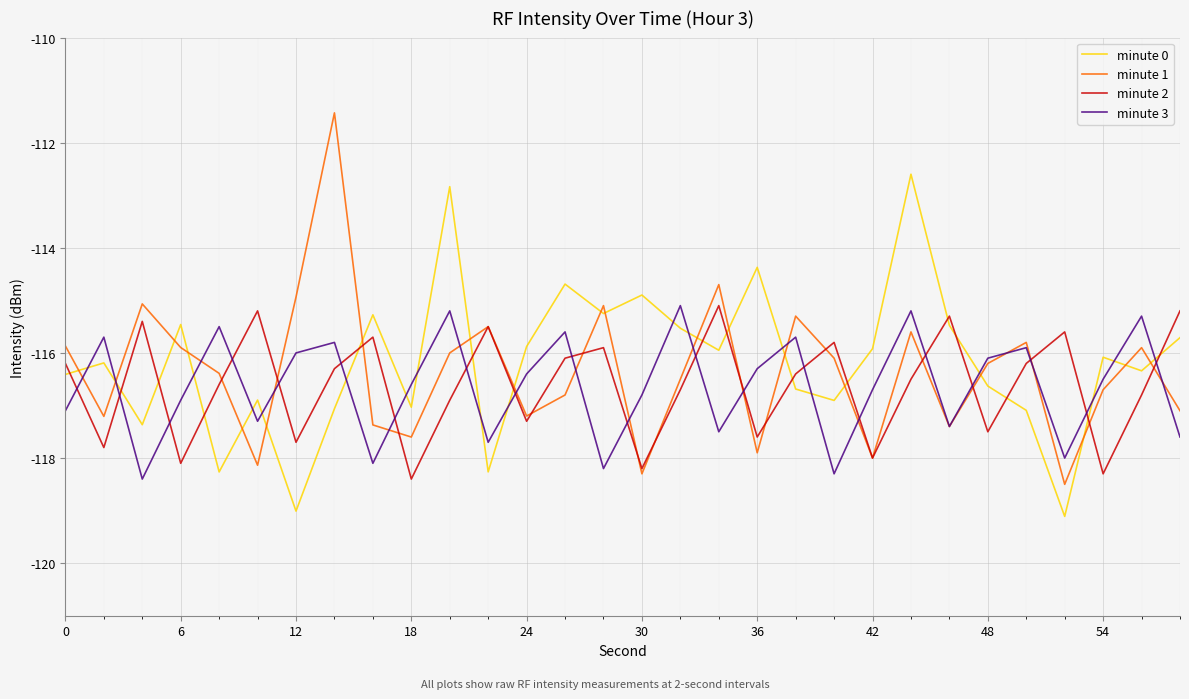

What is the maximum value for minute 3?

-115.1